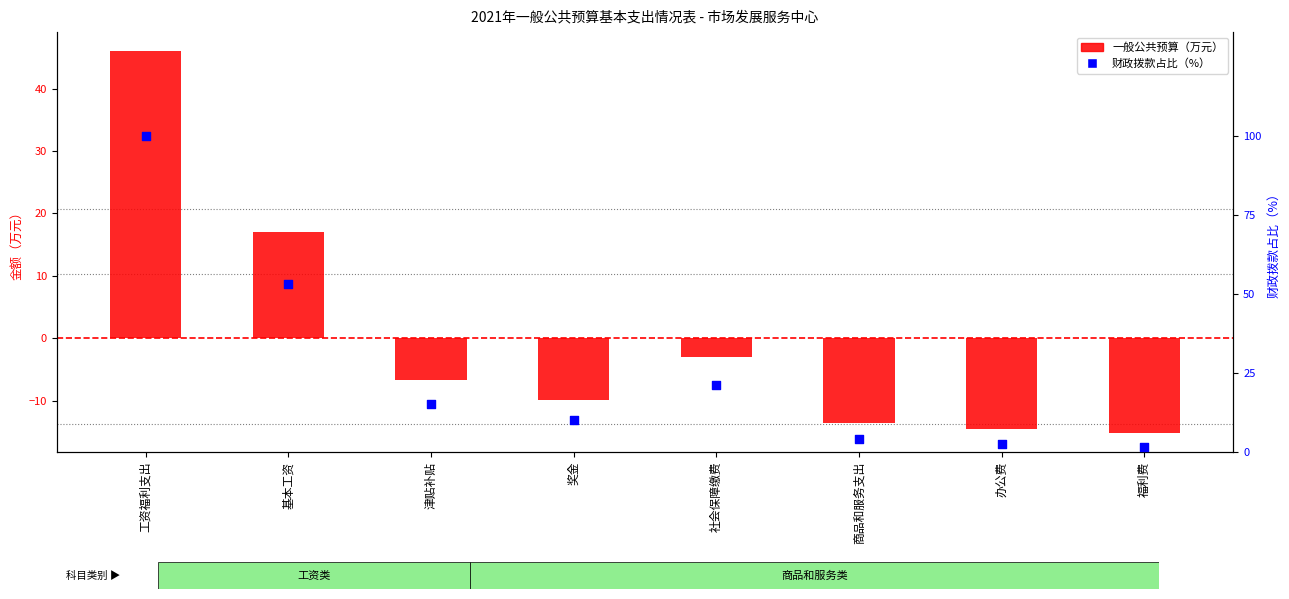

What is the total value across all series at 社会保障缴费?

18.2